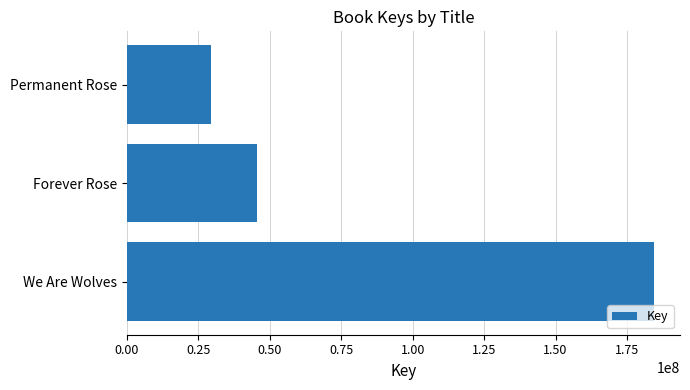

How many values are below 45380372?

1